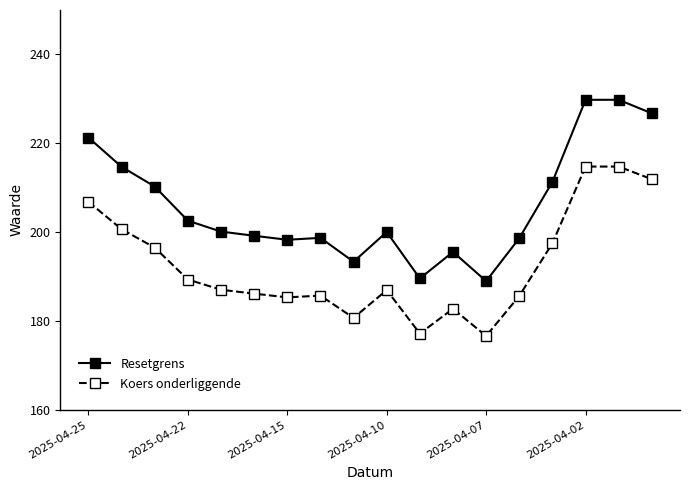

True or false: Koers onderliggende and Resetgrens intersect in this chart.

False